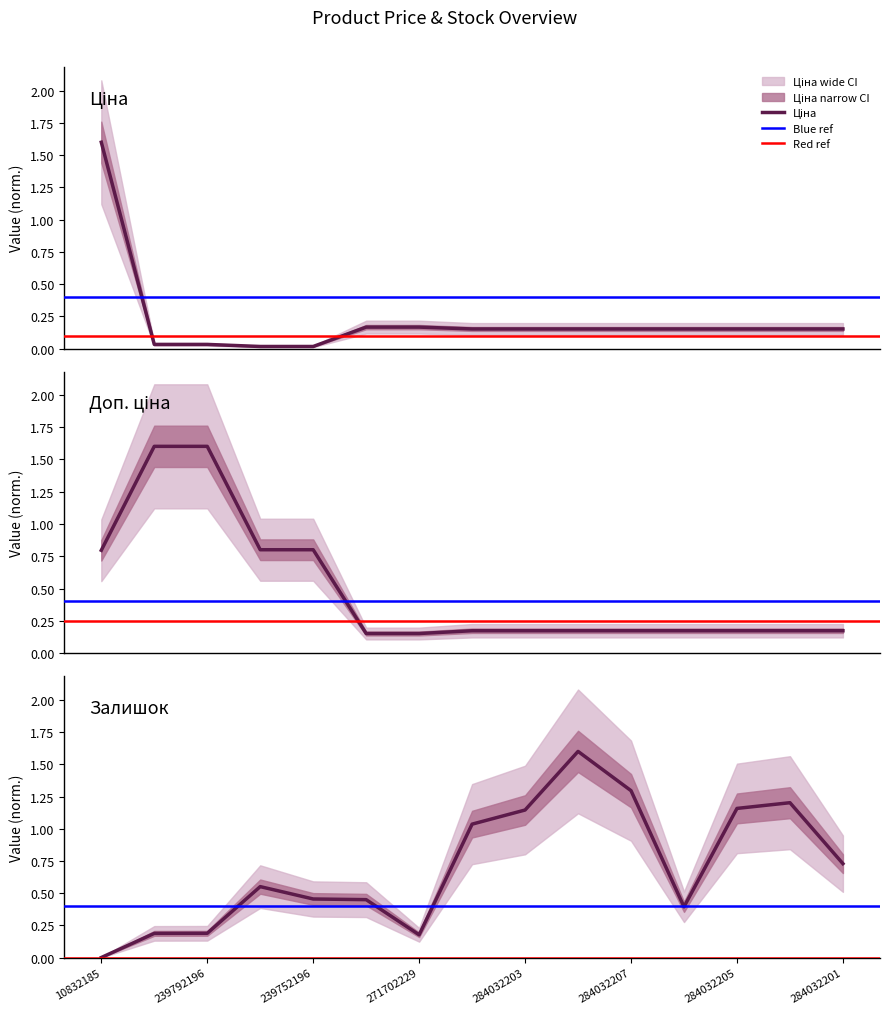

Is it true that Доп. ціна equals 0.2 at 284032203?

True